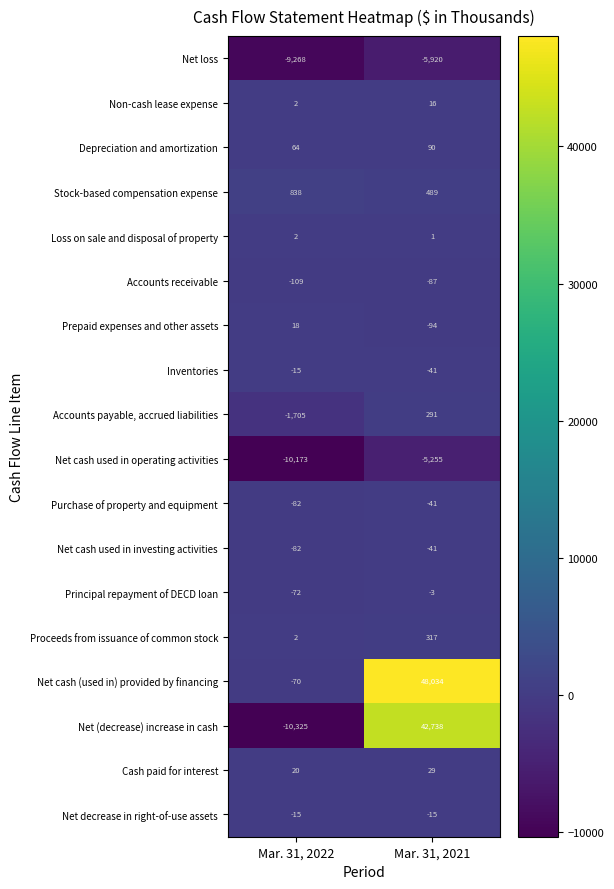

True or false: Net cash used in investing activities has a value of -51 at Mar. 31, 2022.

False